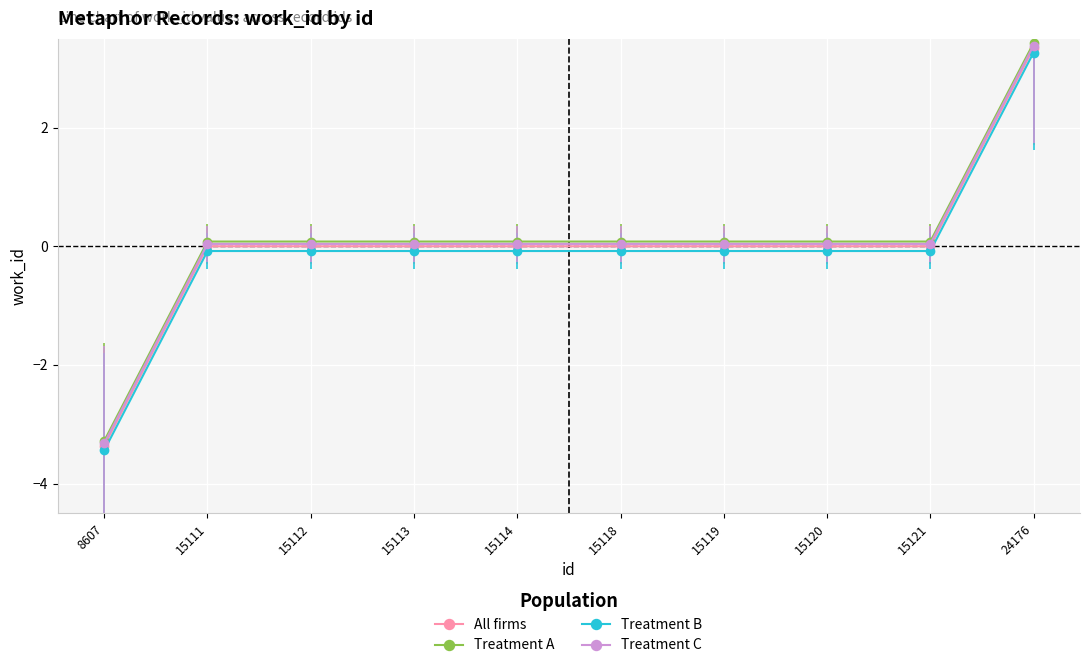

Count the number of categories in the chart.

10